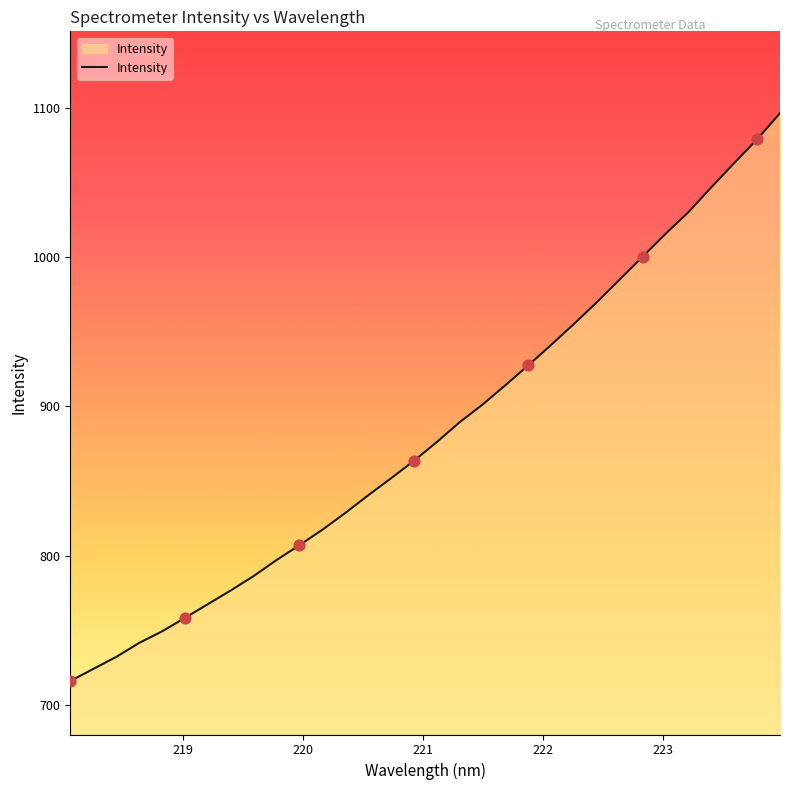

What is the maximum value shown in the chart?

1096.3